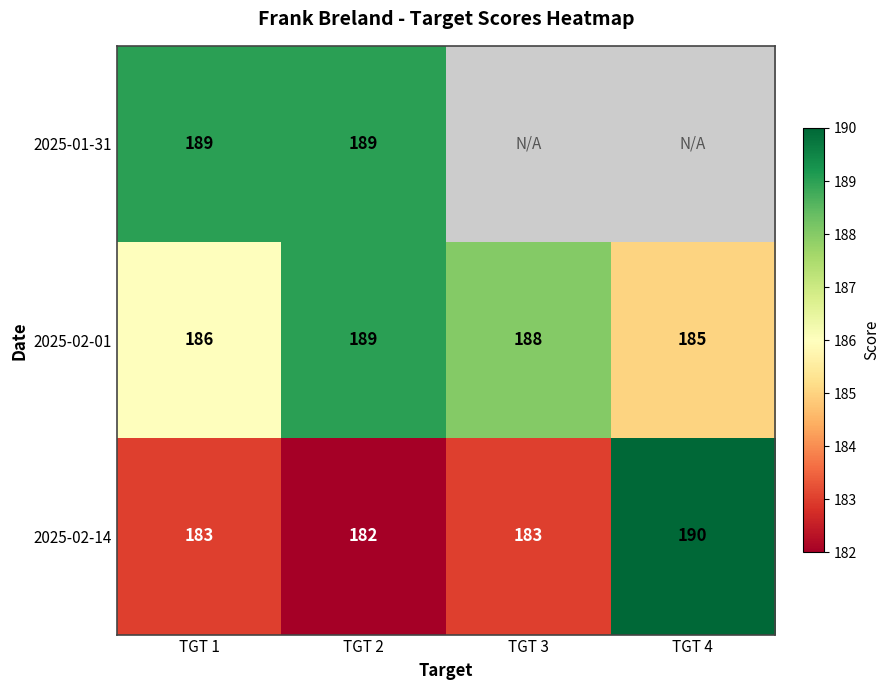

What is the total value across all series at TGT 1?

558